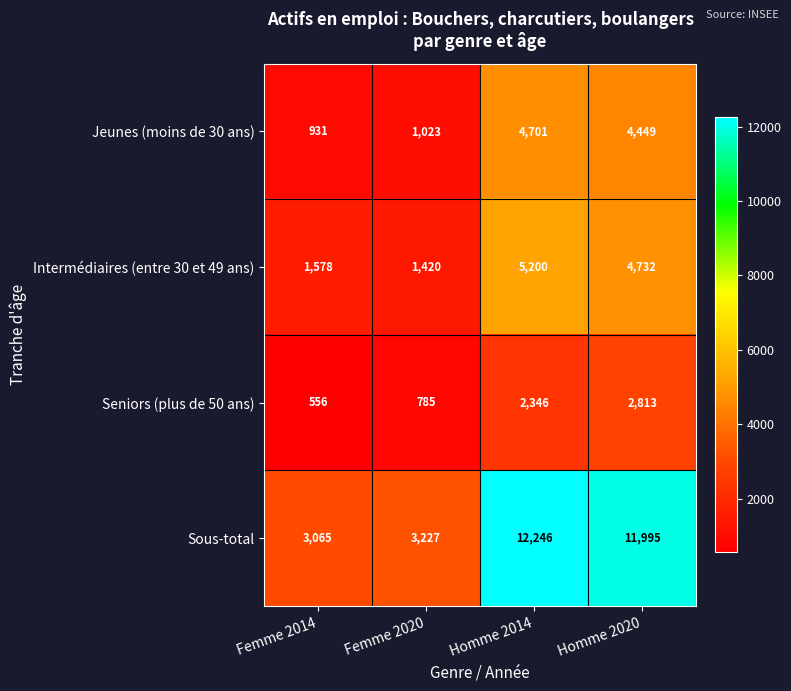

Read the Jeunes (moins de 30 ans) value at Femme 2014.

931